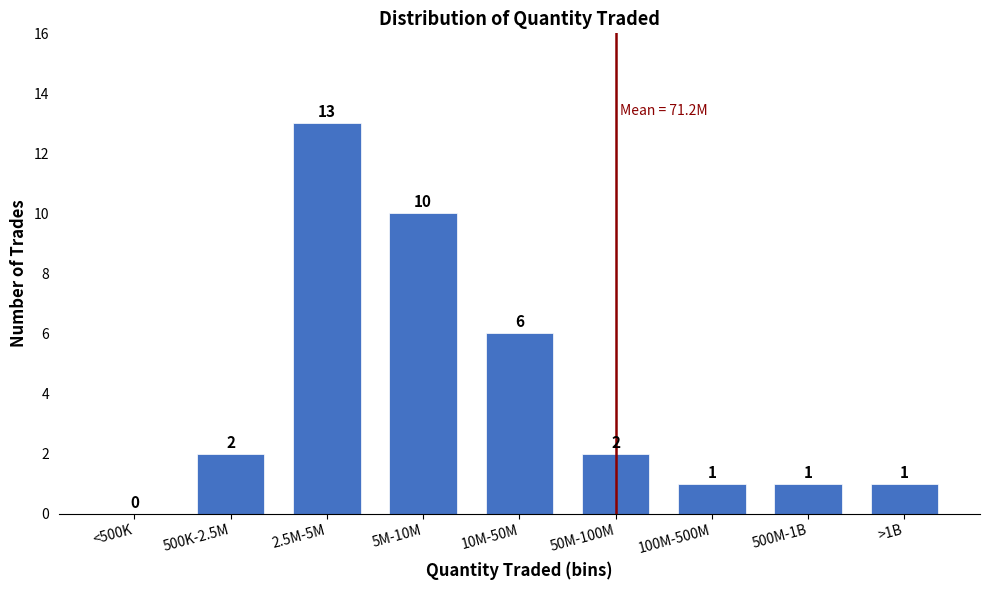

Reading left to right, transcribe all the data shown in this chart.

<500K=0	500K-2.5M=2	2.5M-5M=13	5M-10M=10	10M-50M=6	50M-100M=2	100M-500M=1	500M-1B=1	>1B=1